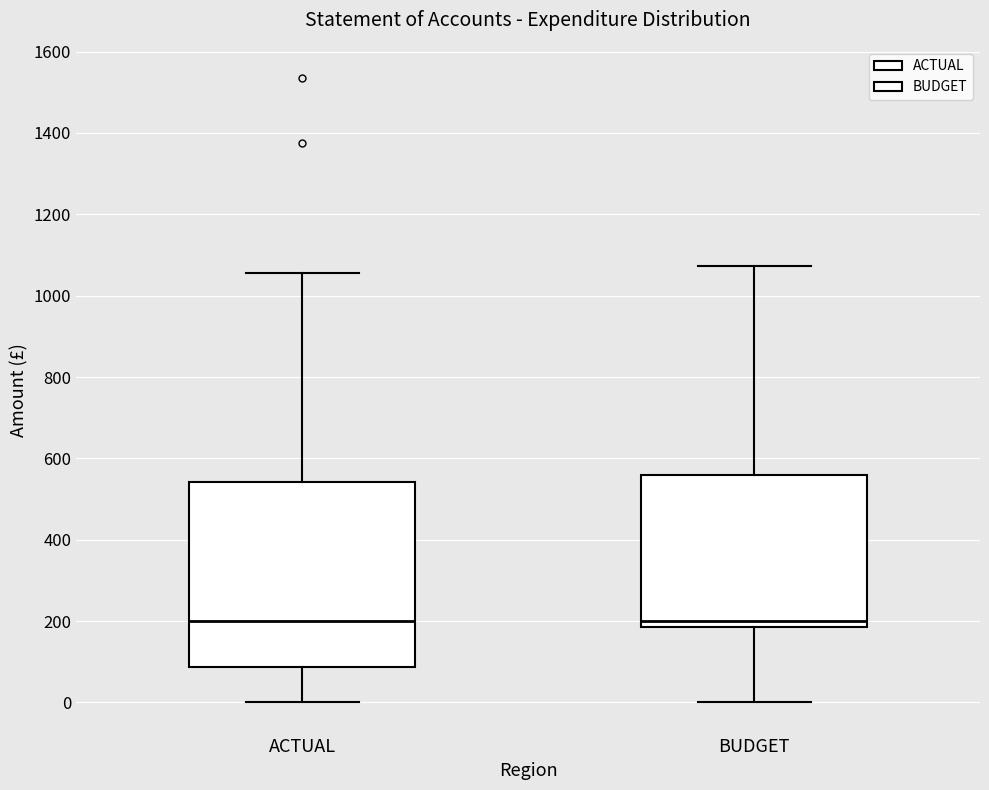

Where does the upper whisker of the box for ACTUAL end on the y-axis? The values are not printed on the chart, so give them approximately, as read against the axis.

1060